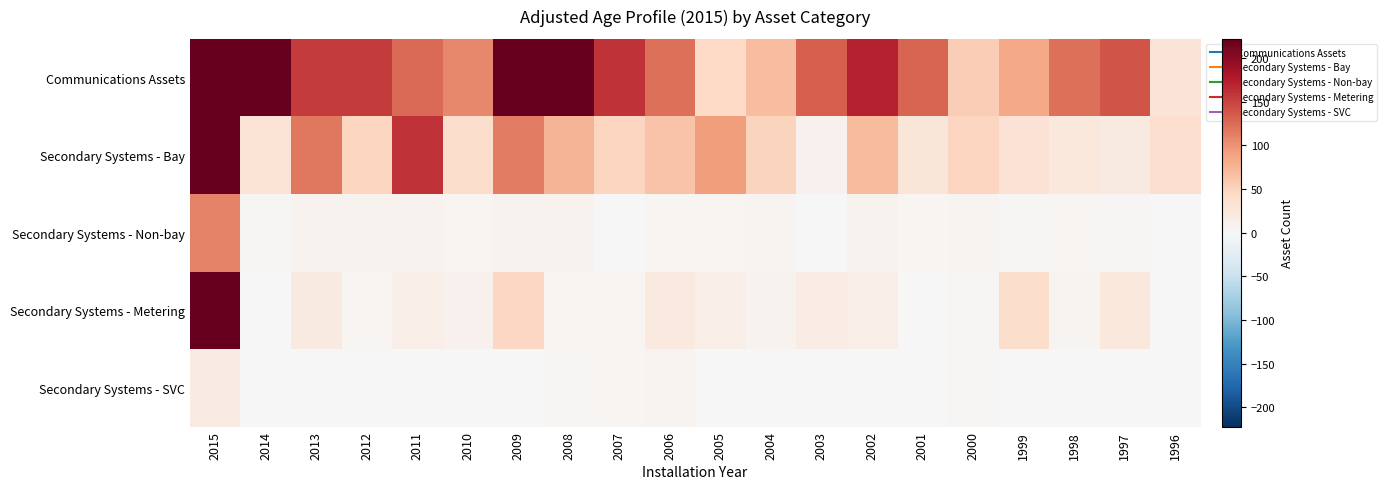

At 2008, list the series in order from smallest to largest.

Secondary Systems - SVC, Secondary Systems - Metering, Secondary Systems - Non-bay, Secondary Systems - Bay, Communications Assets